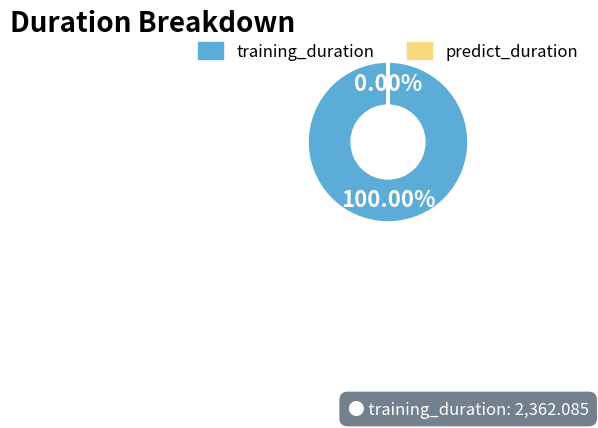

To the nearest percent, what percentage of the pie is training_duration?

100%